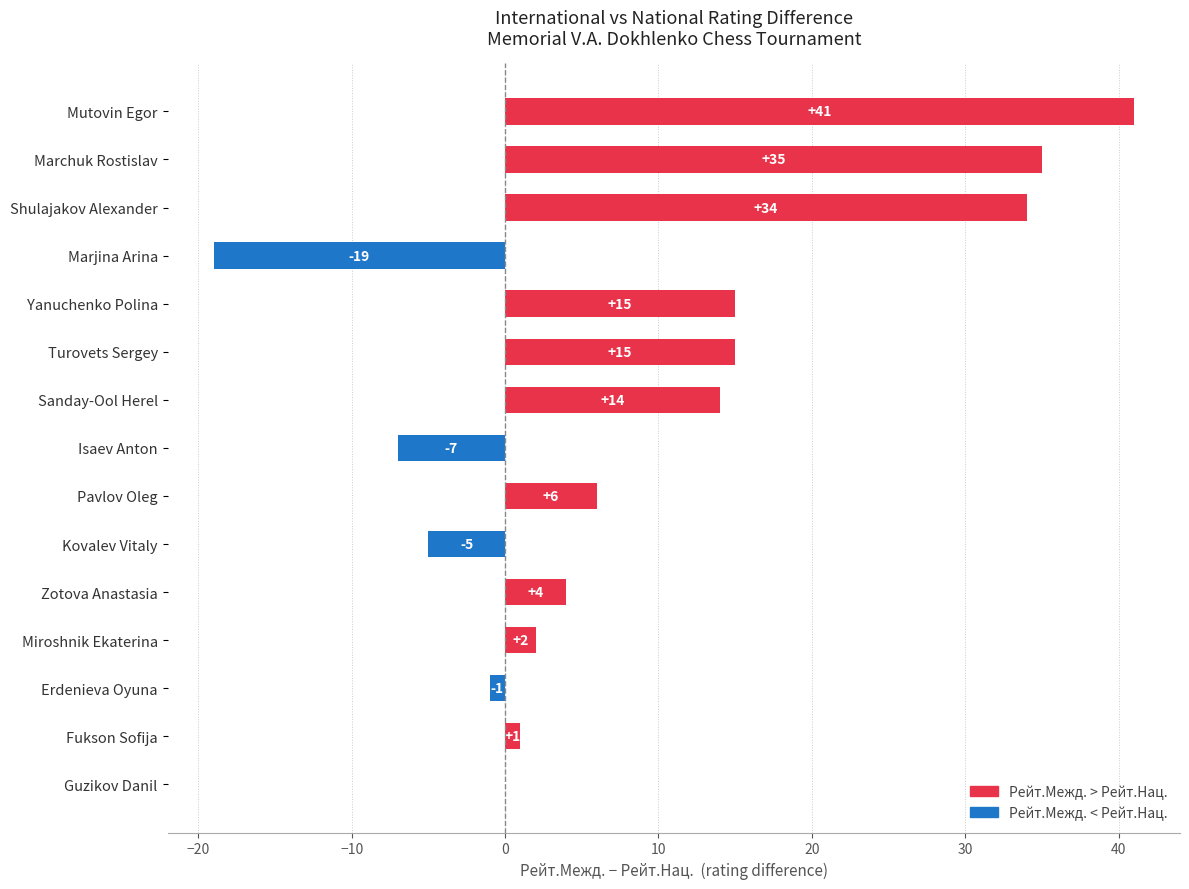

Count the number of categories in the chart.

15